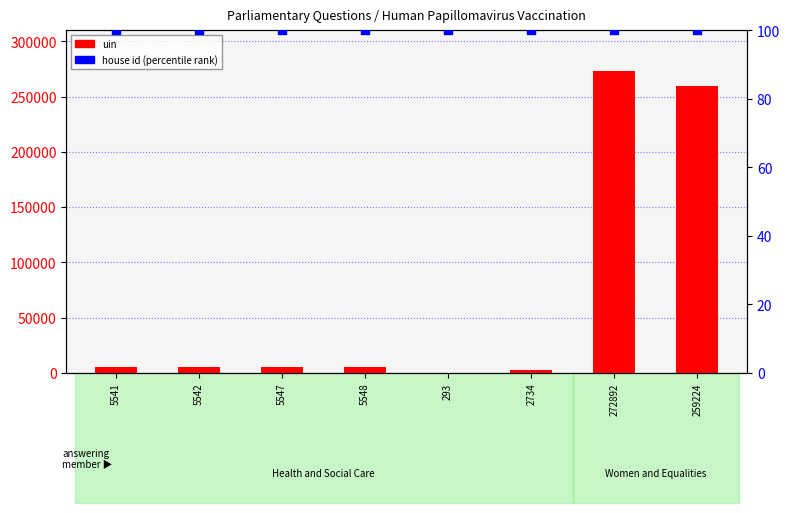

Which series contains the highest Y value?

uin